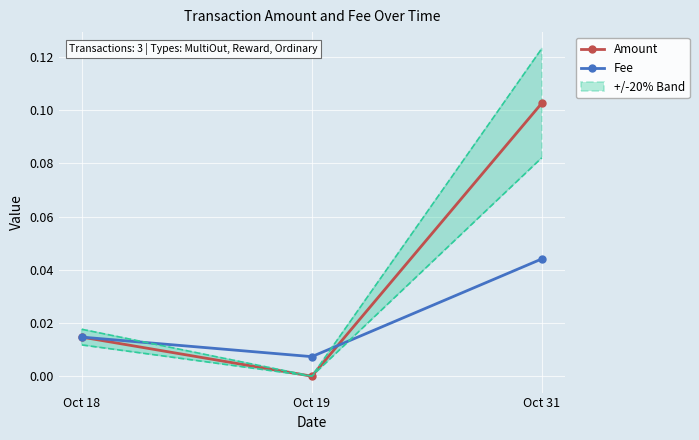

What is the sum of all Amount values?

0.1